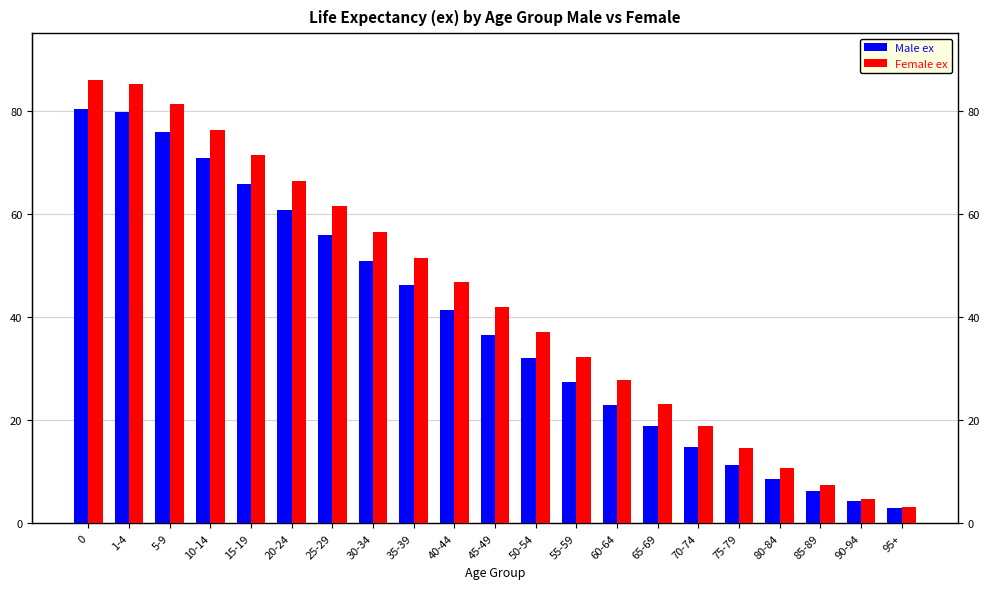

Reading left to right, what are all the values shown in this chart?

Male ex: 80.3	79.8	75.8	70.8	65.8	60.8	55.9	50.9	46.2	41.4	36.5	32.0	27.4	23.0	18.8	14.8	11.4	8.5	6.3	4.3	2.9
Female ex: 86.0	85.2	81.2	76.2	71.3	66.4	61.5	56.5	51.5	46.7	41.9	37.0	32.3	27.7	23.2	18.8	14.6	10.8	7.4	4.8	3.1